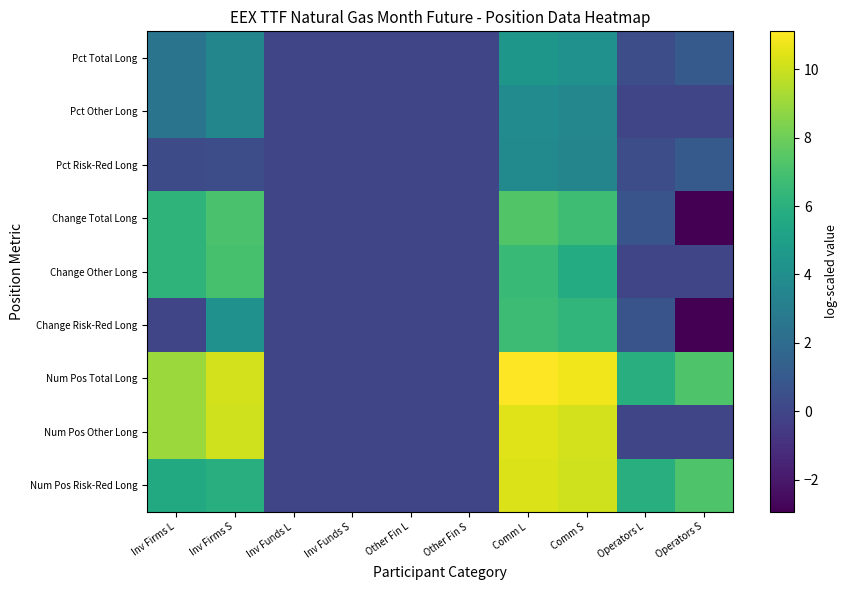

Rank the series at Inv Firms S from lowest to highest value.

Pct Risk-Red Long, Pct Other Long, Pct Total Long, Change Risk-Red Long, Num Pos Risk-Red Long, Change Other Long, Change Total Long, Num Pos Other Long, Num Pos Total Long